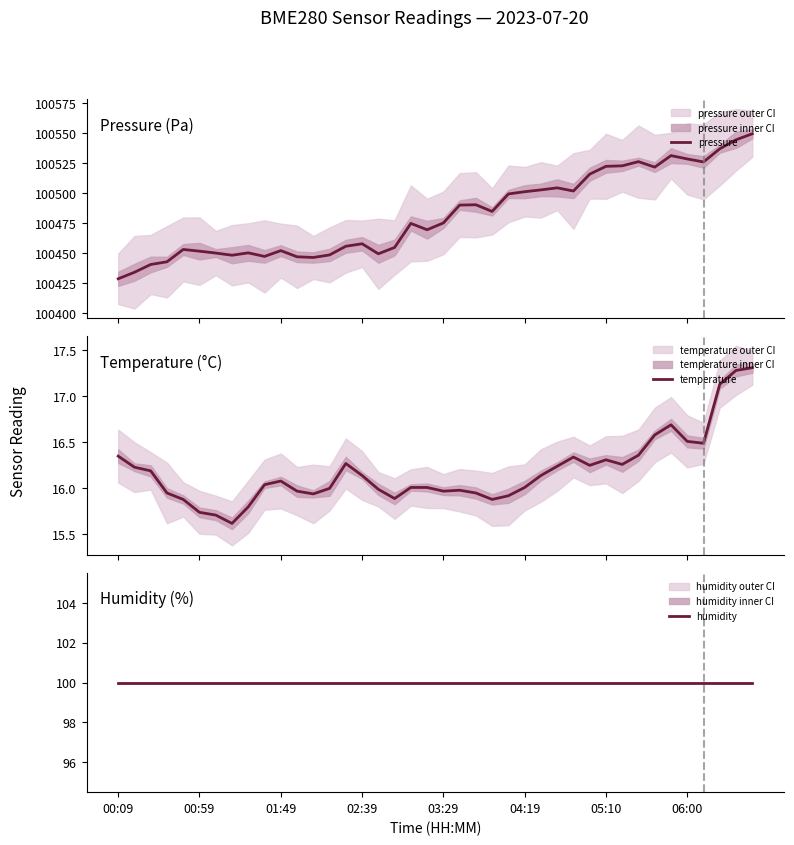

What is the average value of the humidity series?

100.0